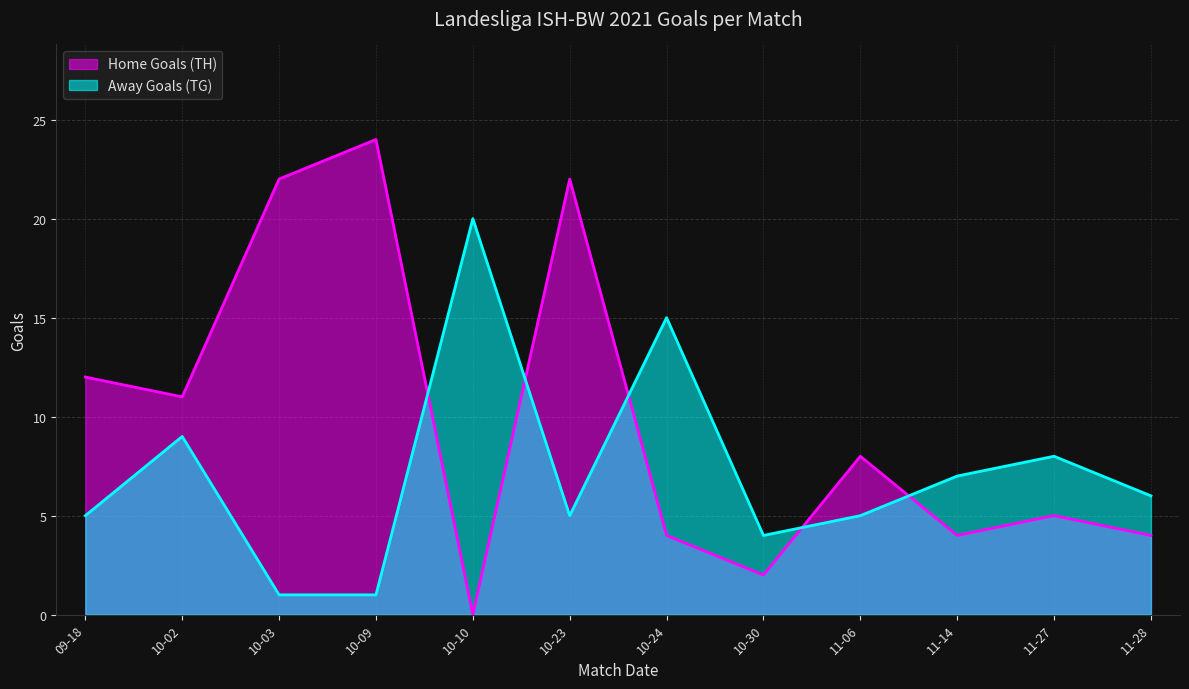

Which series has the largest range (max minus min)?

Home Goals (TH)